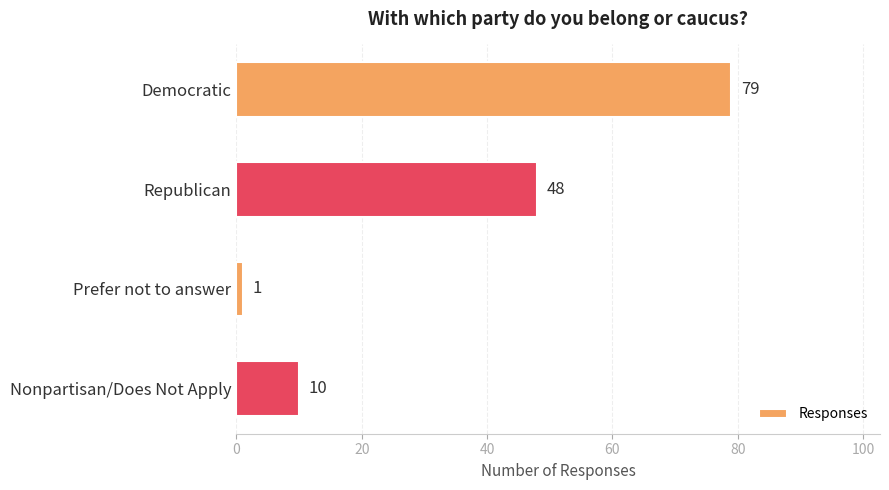

What is the difference between the second highest and minimum values?

47